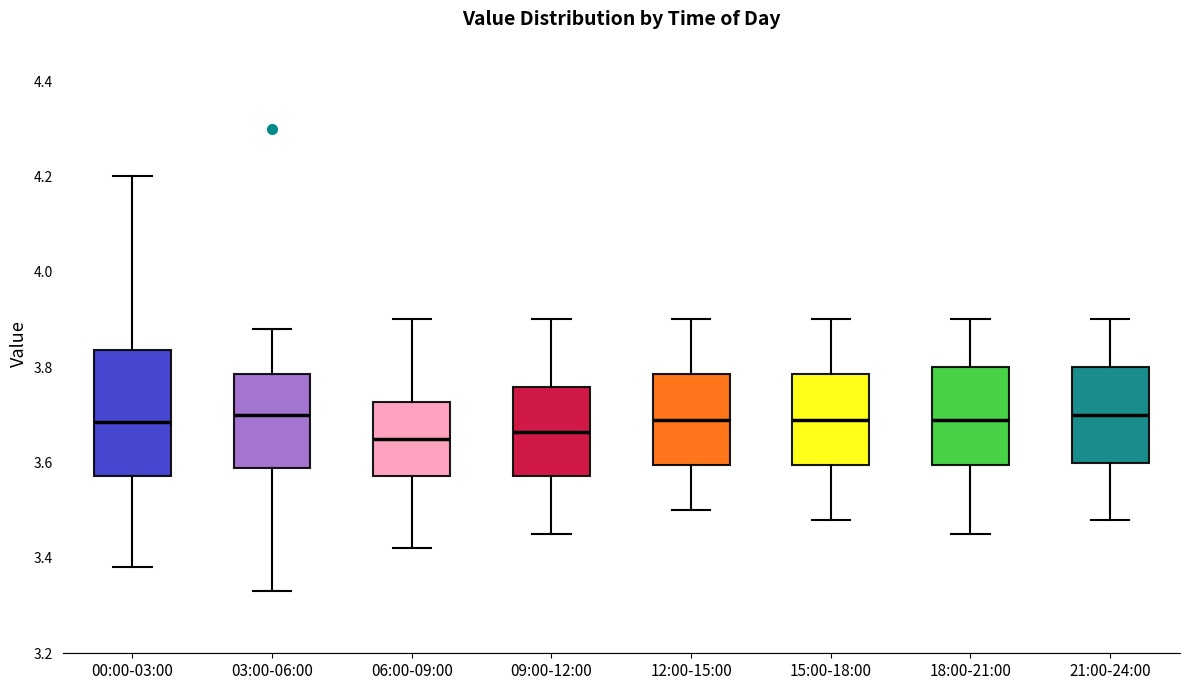

Reading left to right, read every box against the y-axis: the position of its median line, the range the box covers, and the ends of its whiskers. The values are not printed on the chart, so give them approximately, as read against the axis.

00:00-03:00: median 3.68, box 3.58 to 3.84, whiskers 3.38 to 4.20
03:00-06:00: median 3.70, box 3.58 to 3.78, whiskers 3.34 to 3.88
06:00-09:00: median 3.66, box 3.58 to 3.72, whiskers 3.42 to 3.90
09:00-12:00: median 3.66, box 3.58 to 3.76, whiskers 3.46 to 3.90
12:00-15:00: median 3.70, box 3.60 to 3.78, whiskers 3.50 to 3.90
15:00-18:00: median 3.70, box 3.60 to 3.78, whiskers 3.48 to 3.90
18:00-21:00: median 3.70, box 3.60 to 3.80, whiskers 3.46 to 3.90
21:00-24:00: median 3.70, box 3.60 to 3.80, whiskers 3.48 to 3.90